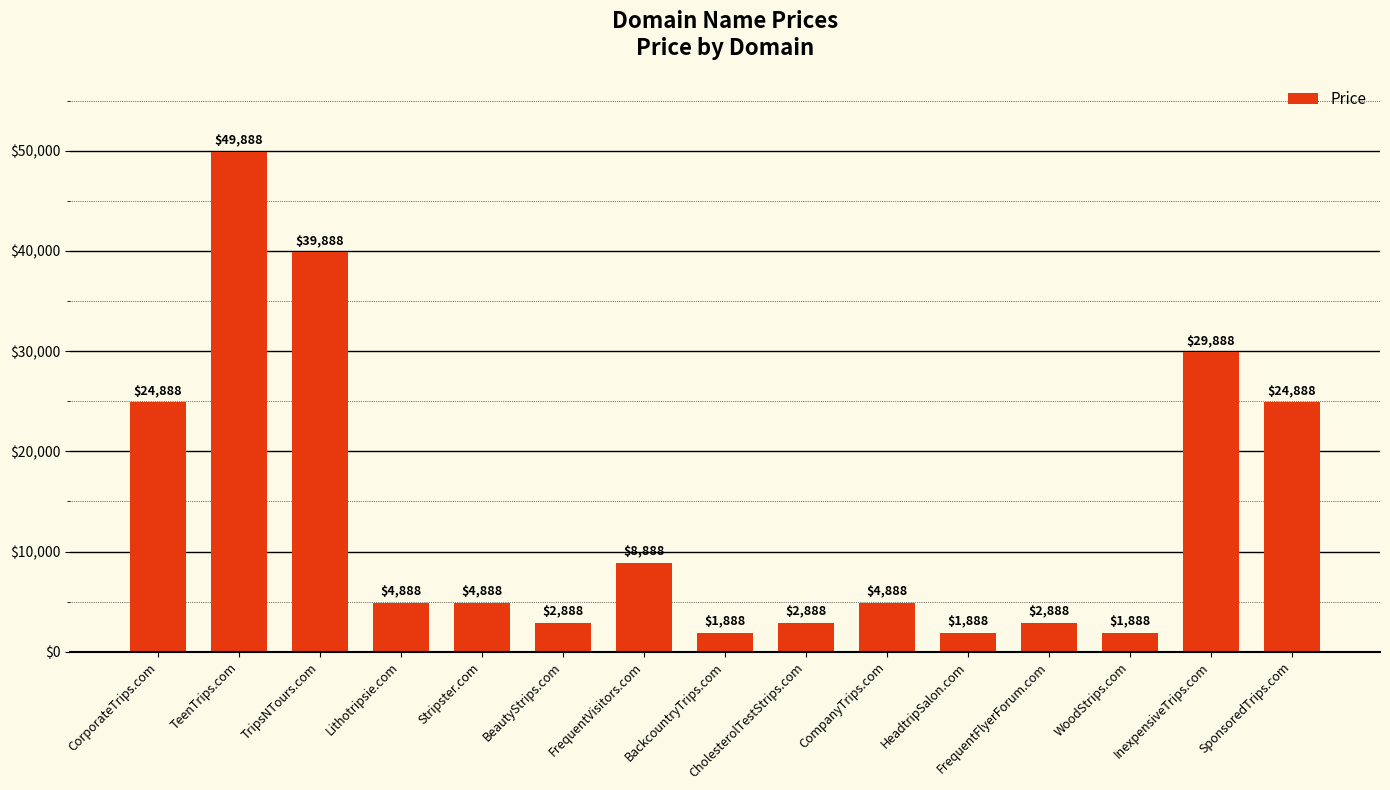

Is it true that the value at CompanyTrips.com is 4888?

True